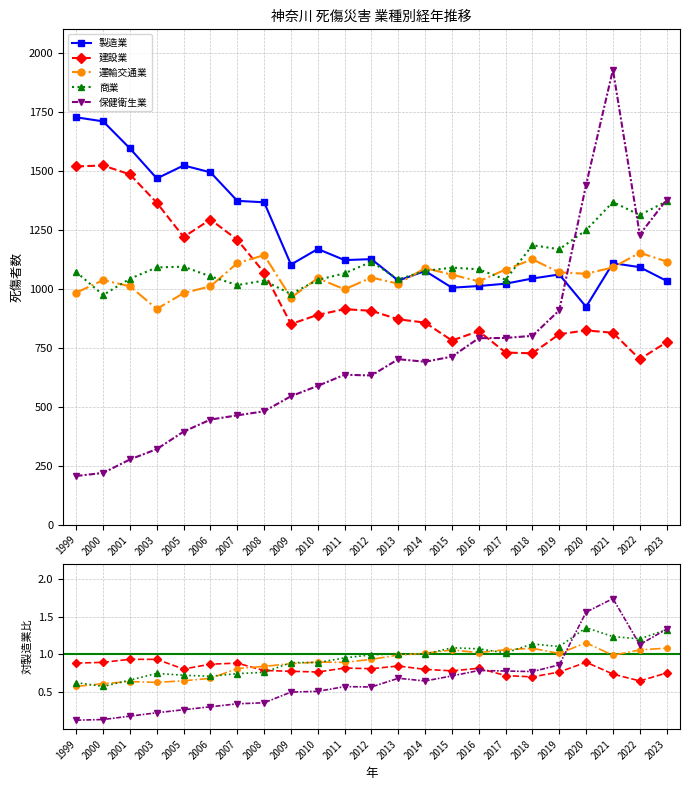

How many interior local valleys does the 保健衛生業 series have?

3